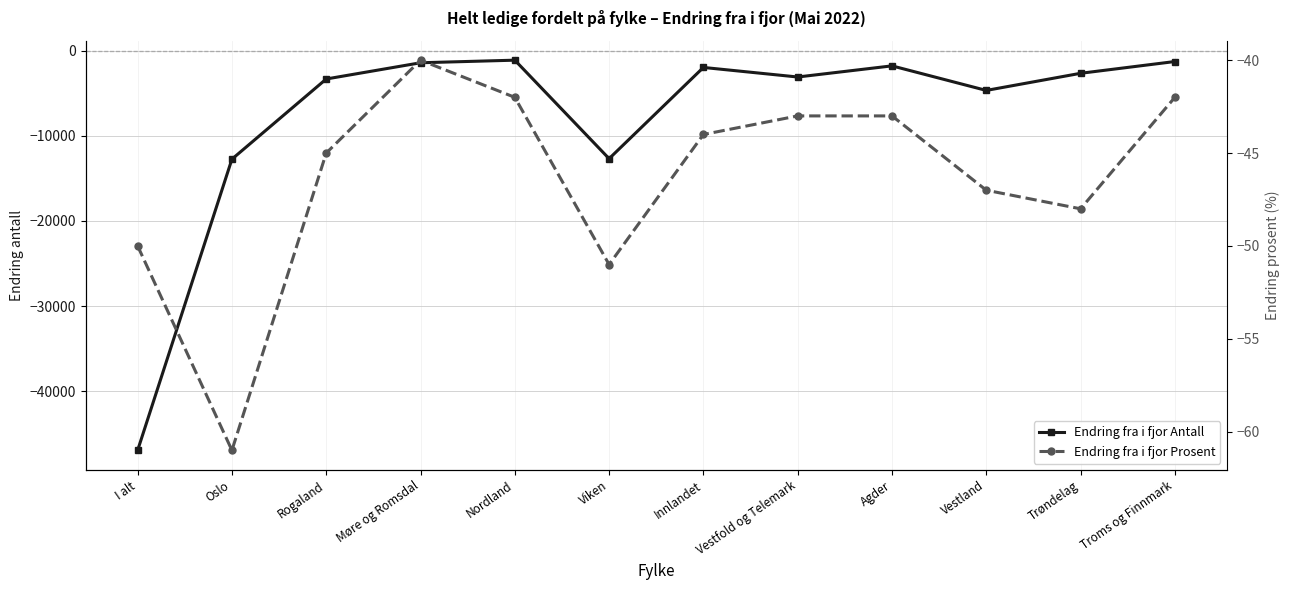

Reading left to right, extract all data points from this chart.

Endring fra i fjor Antall: -46944	-12755	-3343	-1437	-1133	-12698	-1987	-3109	-1801	-4686	-2674	-1292
Endring fra i fjor Prosent: -50	-61	-45	-40	-42	-51	-44	-43	-43	-47	-48	-42